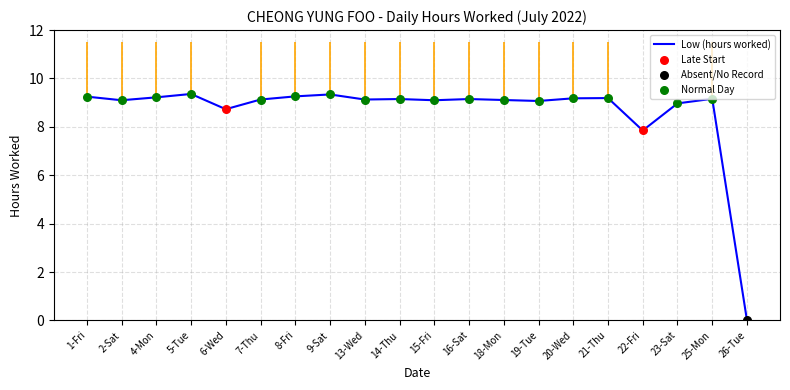

What is the change in value from 8-Fri to 18-Mon?

-0.2